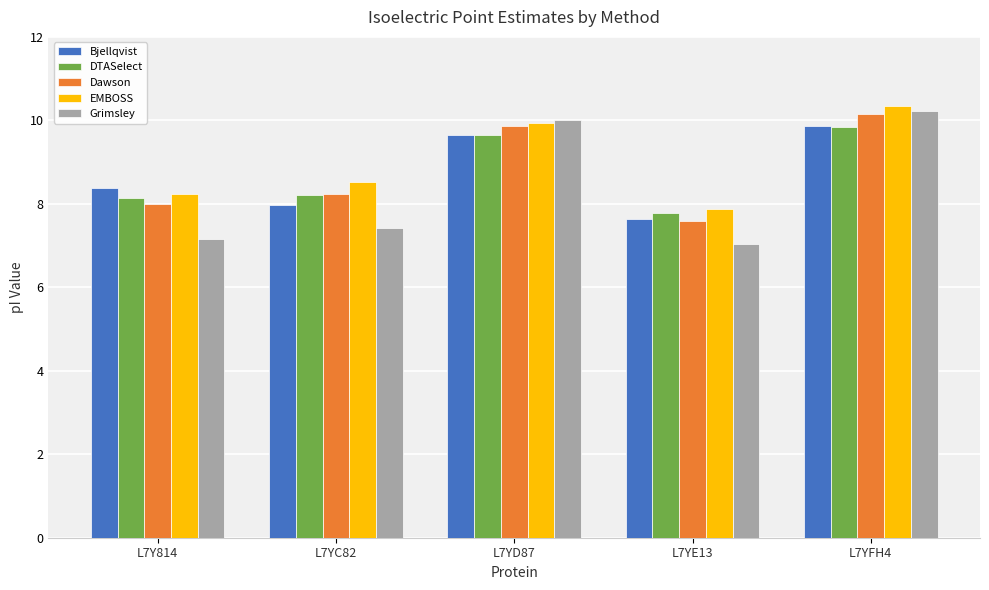

What is the label of the 2nd bar from the right?

L7YE13